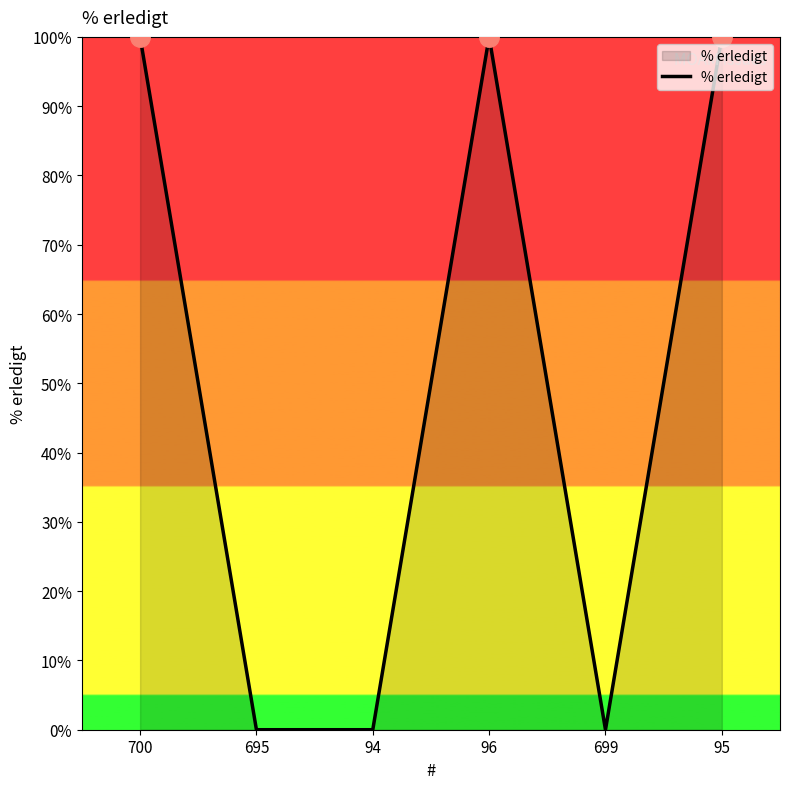

What is the average value?

50